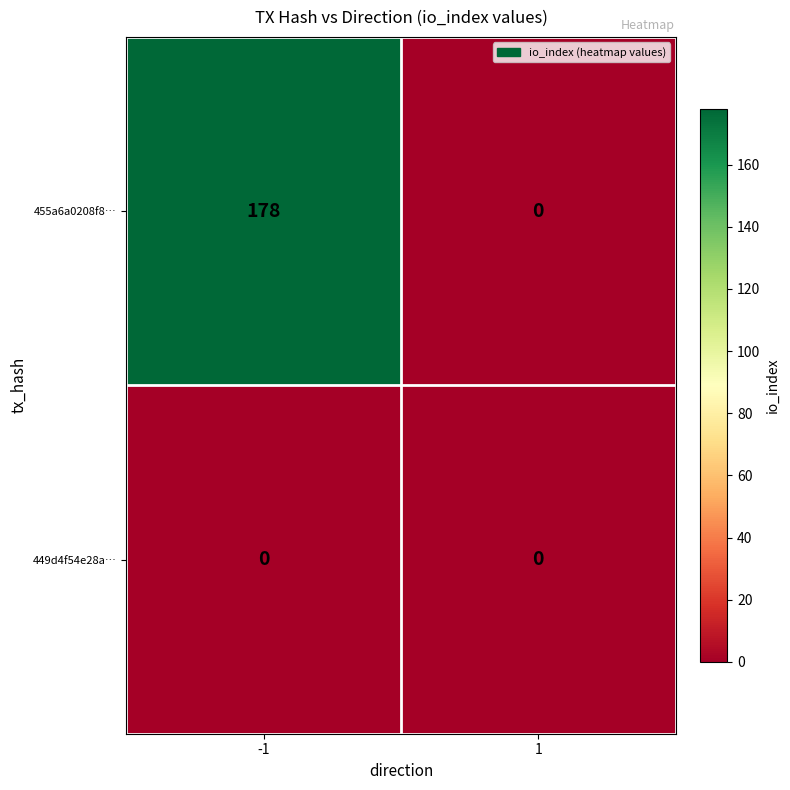

Which series changed the most between -1 and 1?

455a6a0208f8…